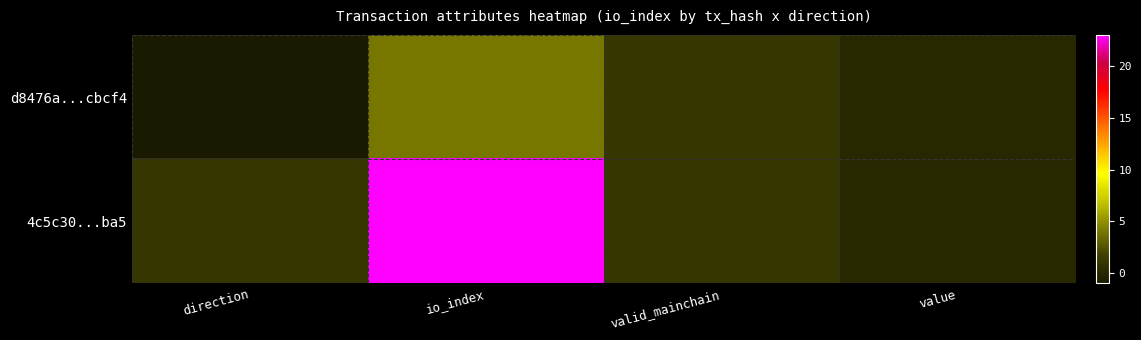

At which category is the sum across all series the highest?

io_index